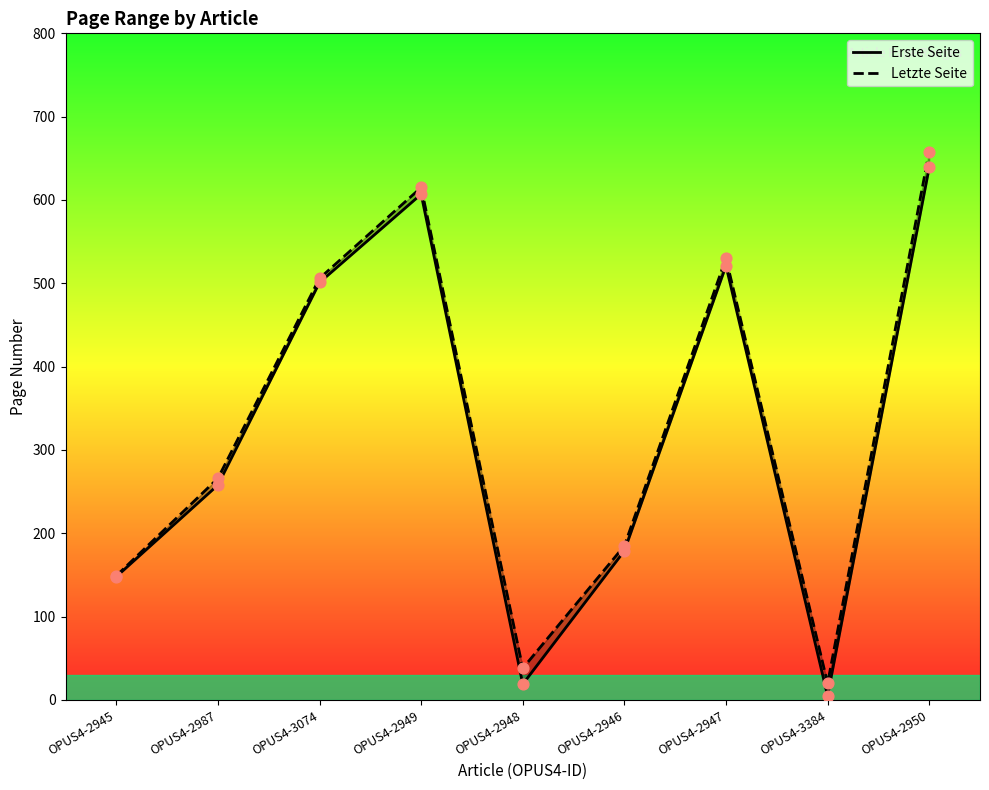

Which series has the widest spread of Y values?

Letzte Seite